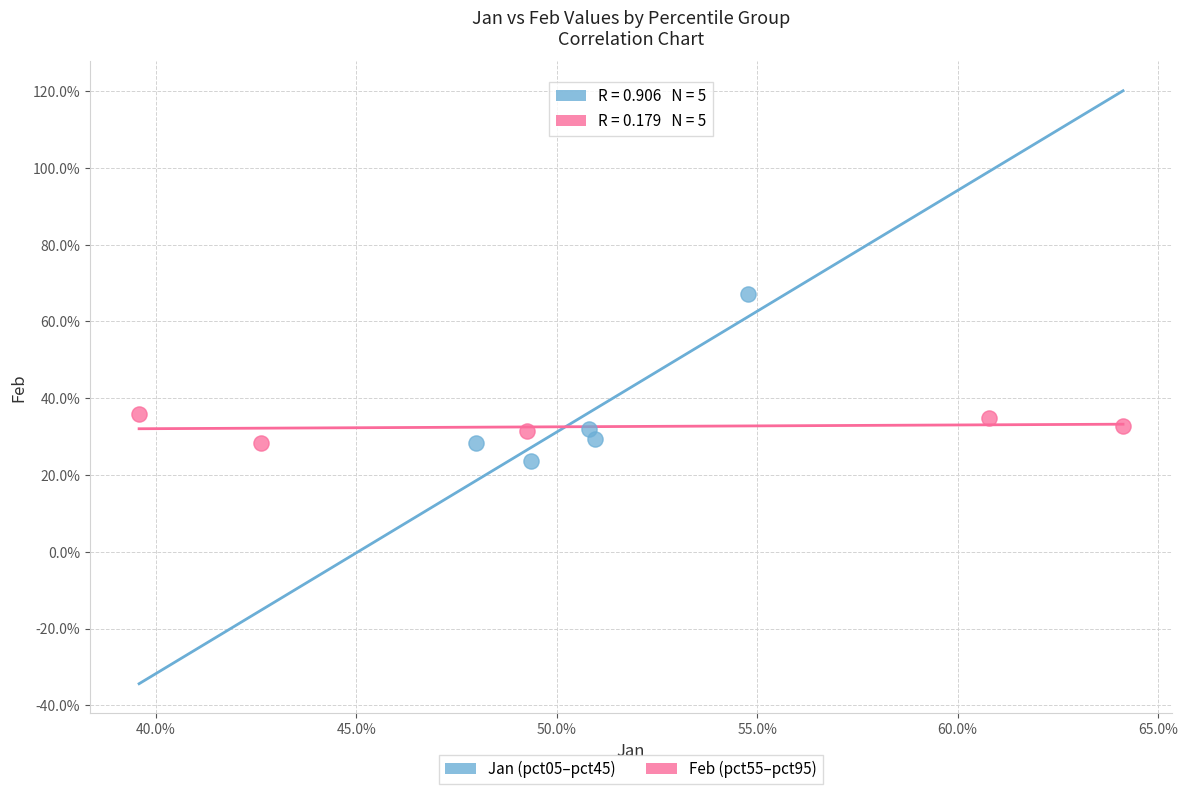

What are all the series names shown in the legend?

Jan (pct05–pct45), Feb (pct55–pct95)